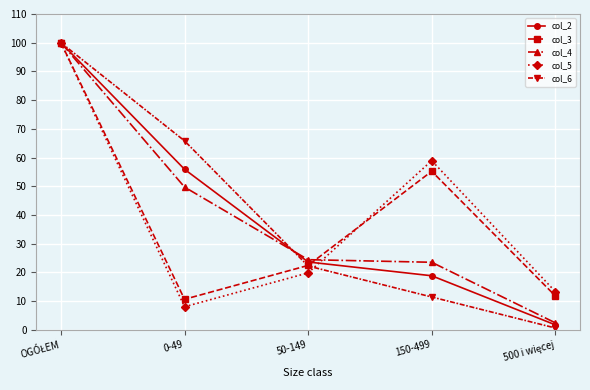

Count the number of data series in this chart.

5